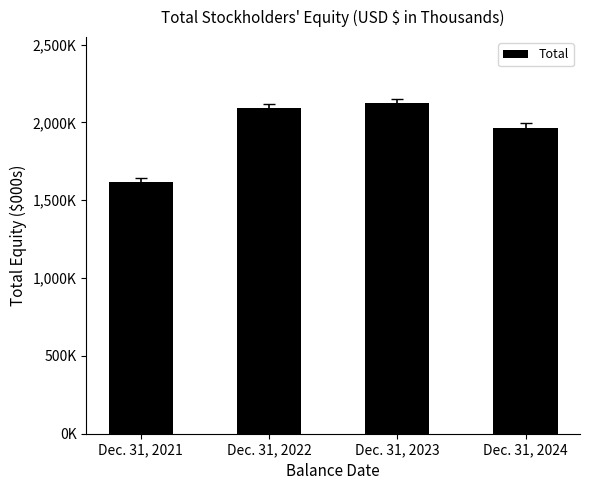

How many categories are shown in the chart?

4